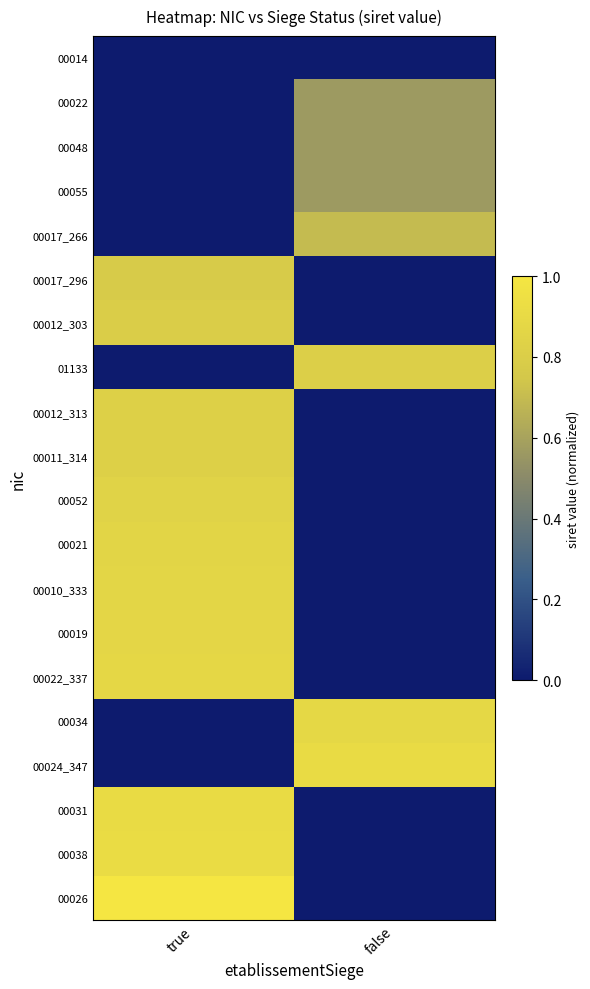

What is the spread (max minus min) of values at false?

0.9